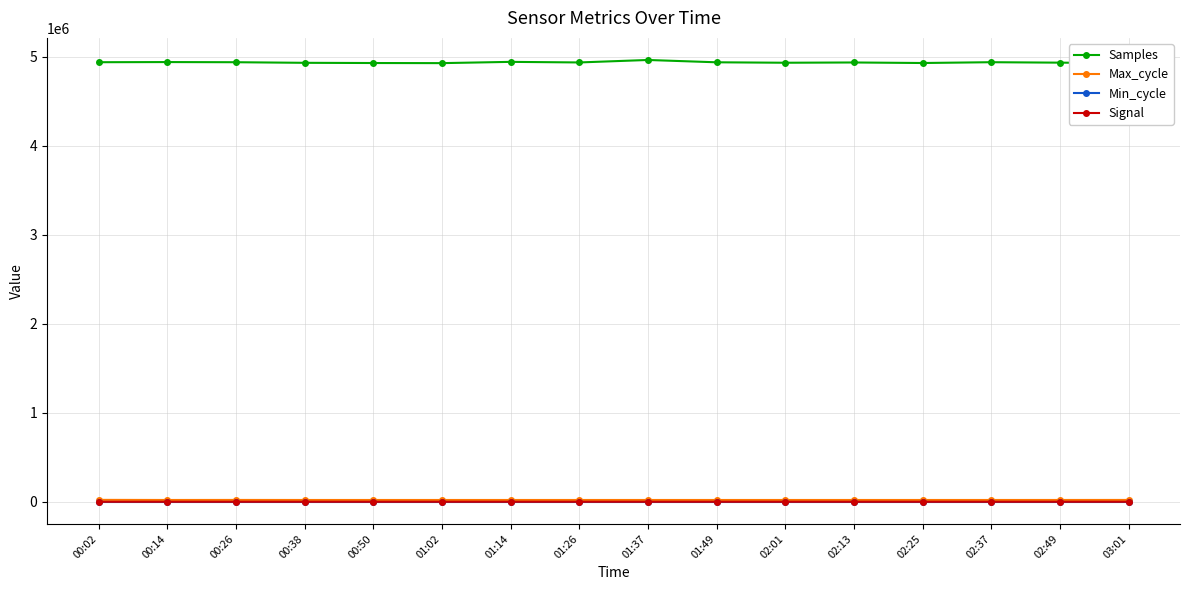

Read the Signal value at 02:49.

-67